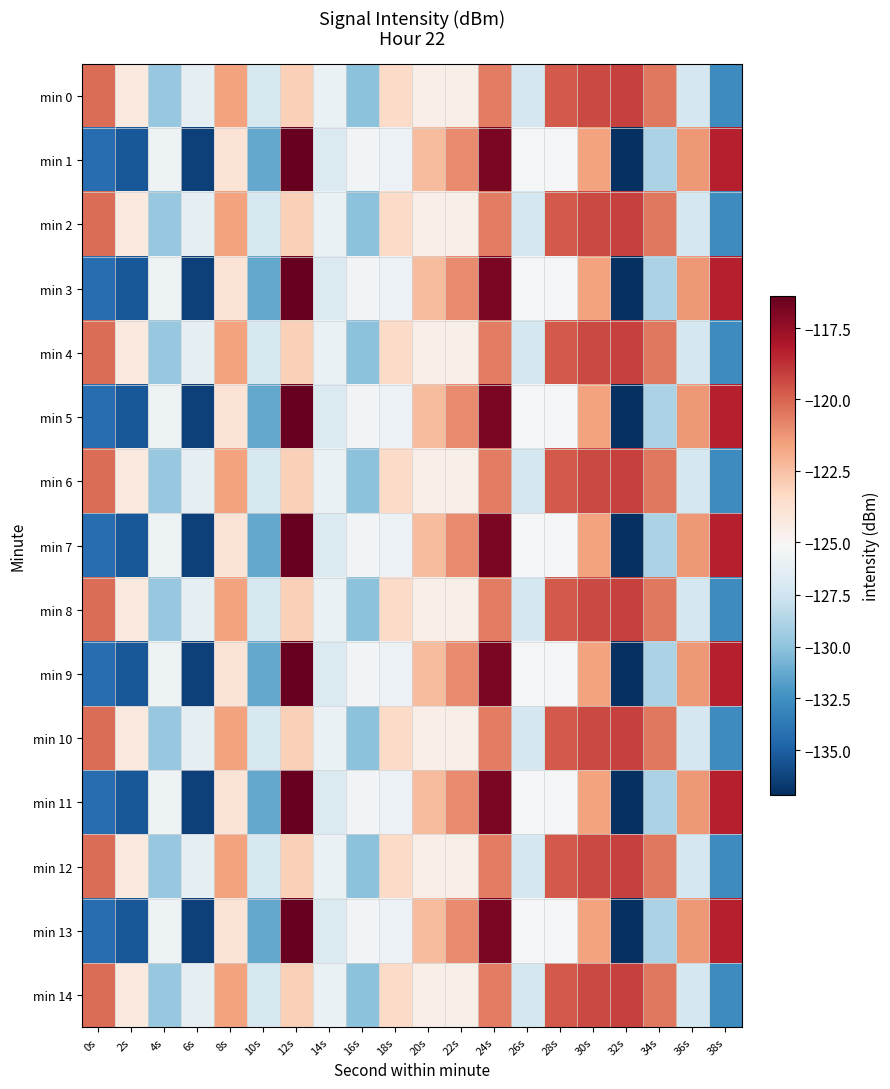

How many series are shown in this chart?

15